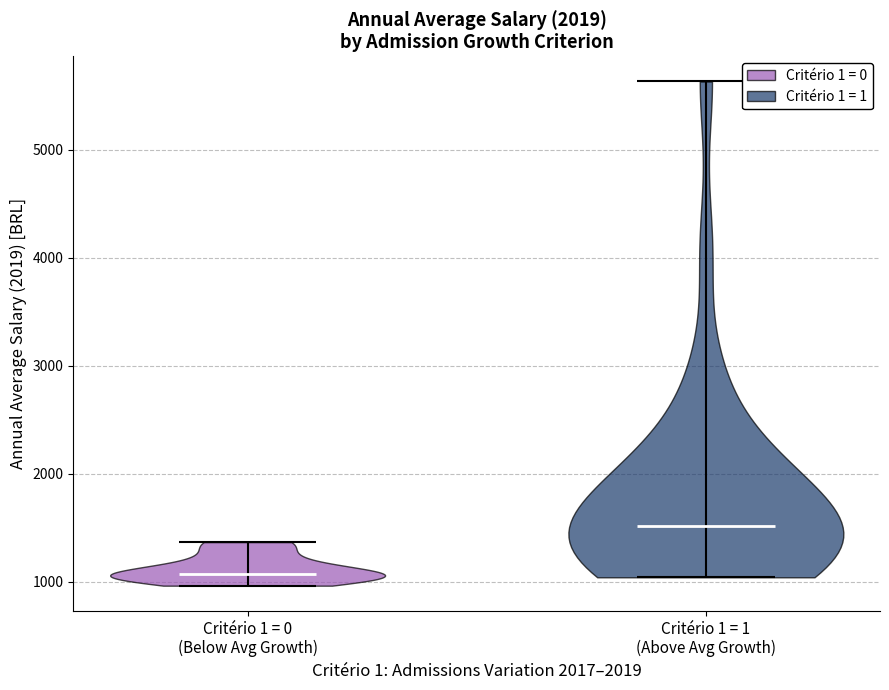

Reading left to right, read every violin against the y-axis: where its median line is, and the lowest and highest points it reaches. The values are not printed on the chart, so give them approximately, as read against the axis.

Critério 1 = 0 (Below Avg Growth): median line 1100, lowest point 1000, highest point 1400
Critério 1 = 1 (Above Avg Growth): median line 1500, lowest point 1000, highest point 5600